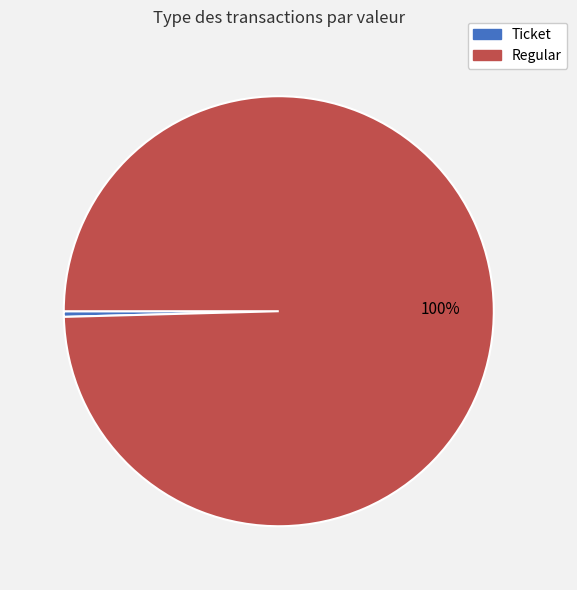

Count the number of slices in the pie.

2